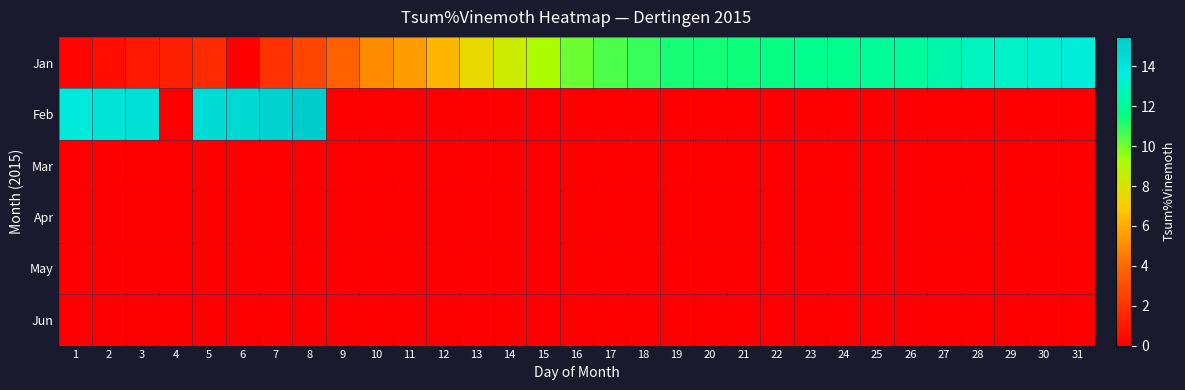

Reading left to right, transcribe all the data shown in this chart.

Jan: 1=0.2	2=0.6	3=0.9	4=1.2	5=1.7	6=0.0	7=1.9	8=2.7	9=3.7	10=5.0	11=5.5	12=6.3	13=7.6	14=8.4	15=9.2	16=10.1	17=10.5	18=10.9	19=11.2	20=11.4	21=11.4	22=11.5	23=11.7	24=11.7	25=11.9	26=12.1	27=12.4	28=12.8	29=13.1	30=13.3	31=13.5
Feb: 1=13.8	2=14.2	3=14.4	4=0.0	5=14.5	6=14.8	7=15.1	8=15.5	9=0.0	10=0.0	11=0.0	12=0.0	13=0.0	14=0.0	15=0.0	16=0.0	17=0.0	18=0.0	19=0.0	20=0.0	21=0.0	22=0.0	23=0.0	24=0.0	25=0.0	26=0.0	27=0.0	28=0.0	29=0.0	30=0.0	31=0.0
Mar: 1=0.0	2=0.0	3=0.0	4=0.0	5=0.0	6=0.0	7=0.0	8=0.0	9=0.0	10=0.0	11=0.0	12=0.0	13=0.0	14=0.0	15=0.0	16=0.0	17=0.0	18=0.0	19=0.0	20=0.0	21=0.0	22=0.0	23=0.0	24=0.0	25=0.0	26=0.0	27=0.0	28=0.0	29=0.0	30=0.0	31=0.0
Apr: 1=0.0	2=0.0	3=0.0	4=0.0	5=0.0	6=0.0	7=0.0	8=0.0	9=0.0	10=0.0	11=0.0	12=0.0	13=0.0	14=0.0	15=0.0	16=0.0	17=0.0	18=0.0	19=0.0	20=0.0	21=0.0	22=0.0	23=0.0	24=0.0	25=0.0	26=0.0	27=0.0	28=0.0	29=0.0	30=0.0	31=0.0
May: 1=0.0	2=0.0	3=0.0	4=0.0	5=0.0	6=0.0	7=0.0	8=0.0	9=0.0	10=0.0	11=0.0	12=0.0	13=0.0	14=0.0	15=0.0	16=0.0	17=0.0	18=0.0	19=0.0	20=0.0	21=0.0	22=0.0	23=0.0	24=0.0	25=0.0	26=0.0	27=0.0	28=0.0	29=0.0	30=0.0	31=0.0
Jun: 1=0.0	2=0.0	3=0.0	4=0.0	5=0.0	6=0.0	7=0.0	8=0.0	9=0.0	10=0.0	11=0.0	12=0.0	13=0.0	14=0.0	15=0.0	16=0.0	17=0.0	18=0.0	19=0.0	20=0.0	21=0.0	22=0.0	23=0.0	24=0.0	25=0.0	26=0.0	27=0.0	28=0.0	29=0.0	30=0.0	31=0.0